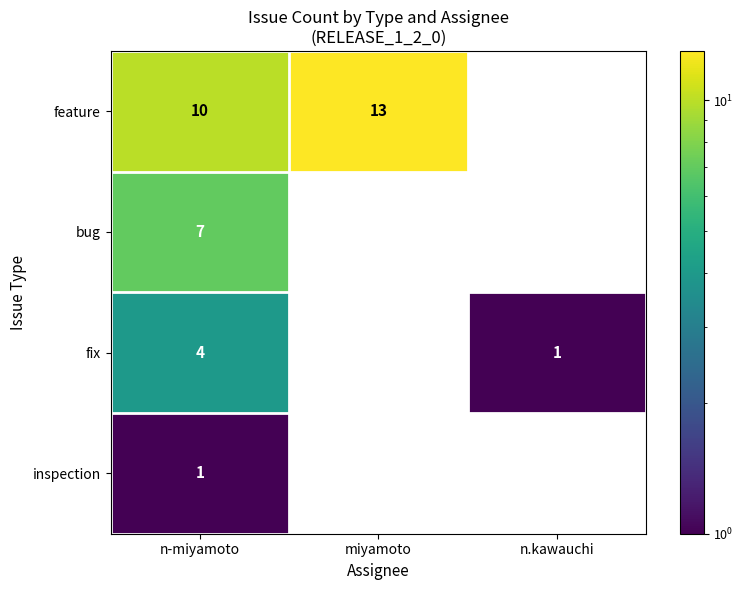

How many positive values does the feature series have?

2